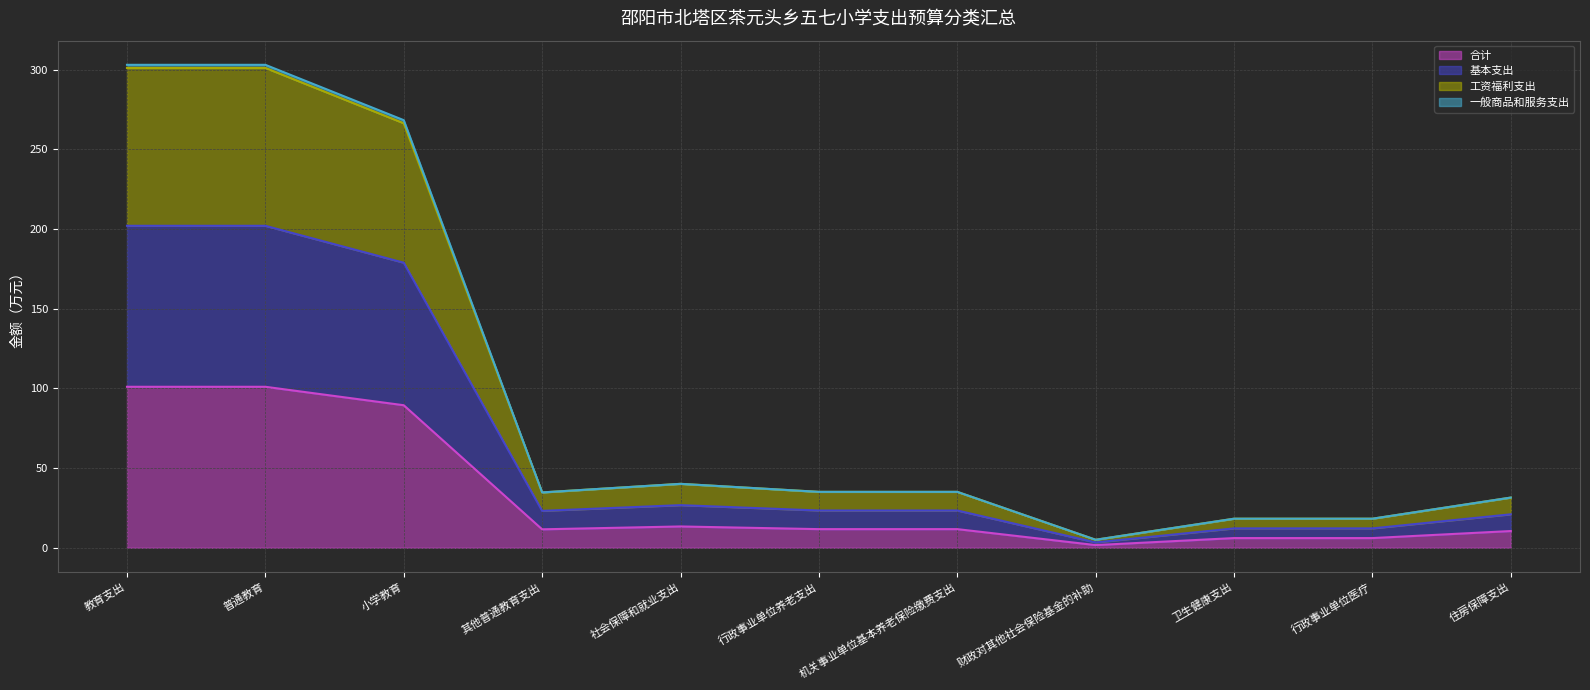

Is it true that 合计 equals 101.0 at 教育支出?

True